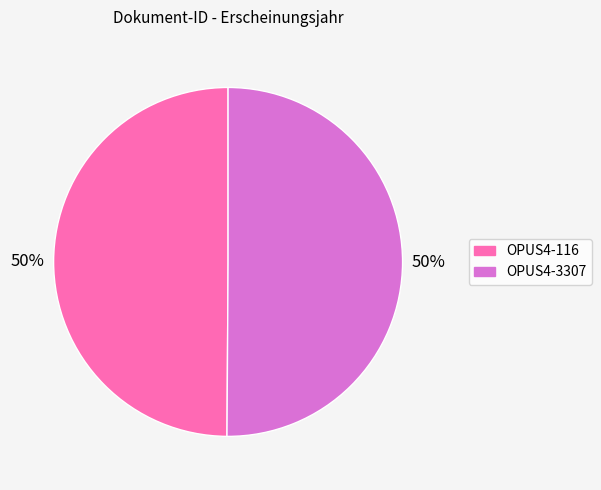

Approximately how many times larger is the value at OPUS4-3307 compared to OPUS4-116?

1.0